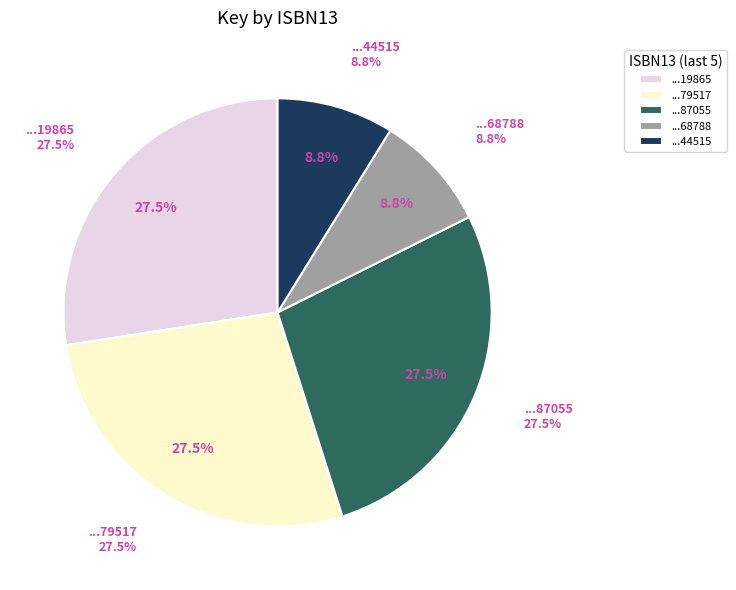

True or false: 9781416968788 accounts for 9% of the total.

True